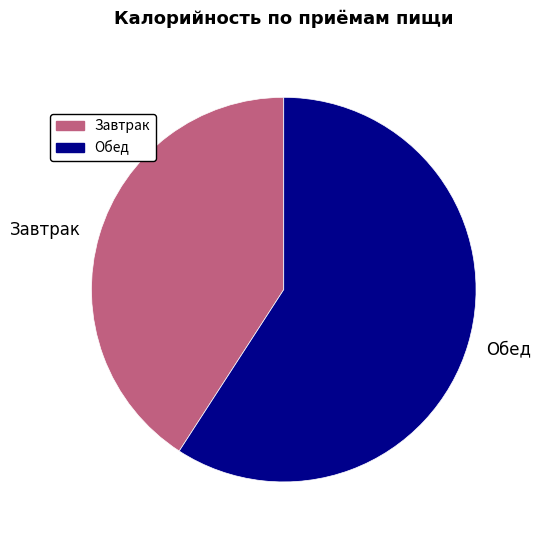

Rank the categories by value from highest to lowest.

Обед, Завтрак